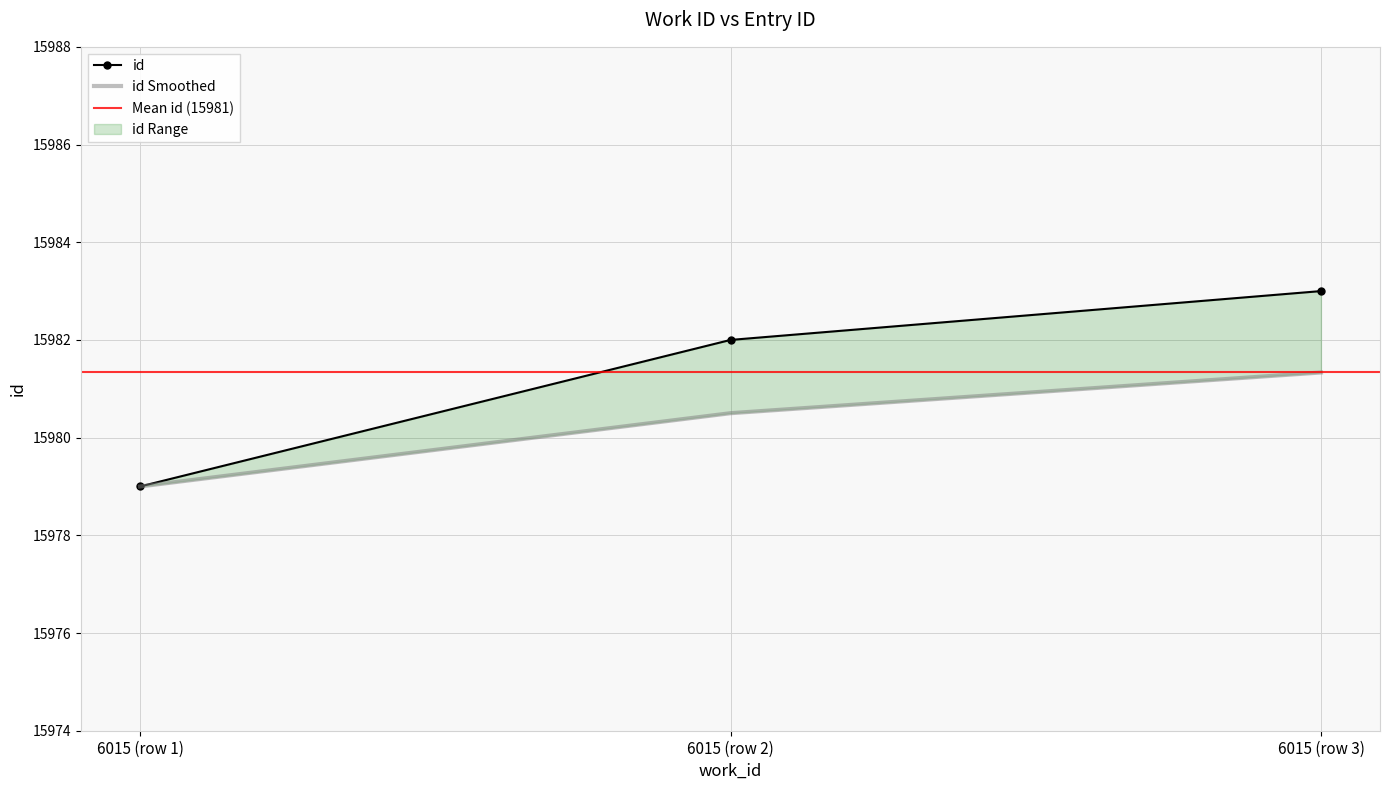

What is the sum of all values?

47944